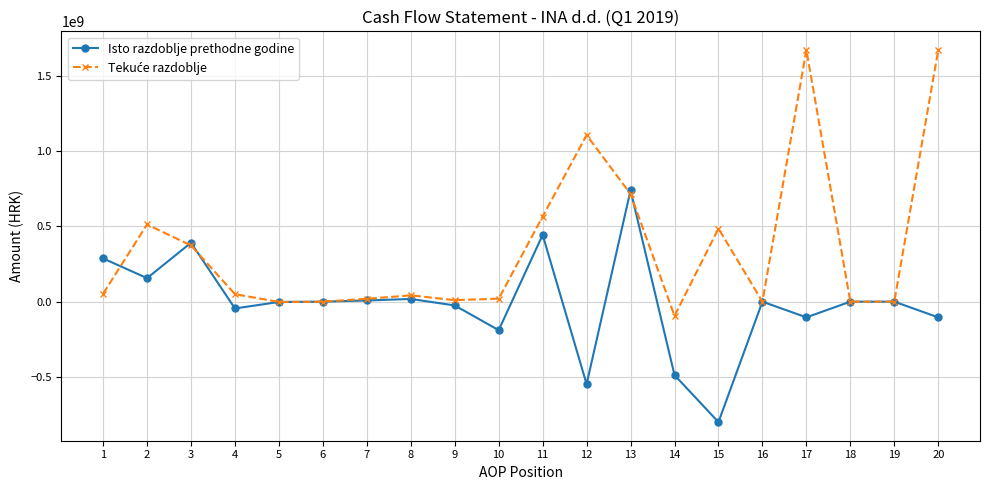

What is the value of the Isto razdoblje prethodne godine point at the 3rd from the left?

391000000